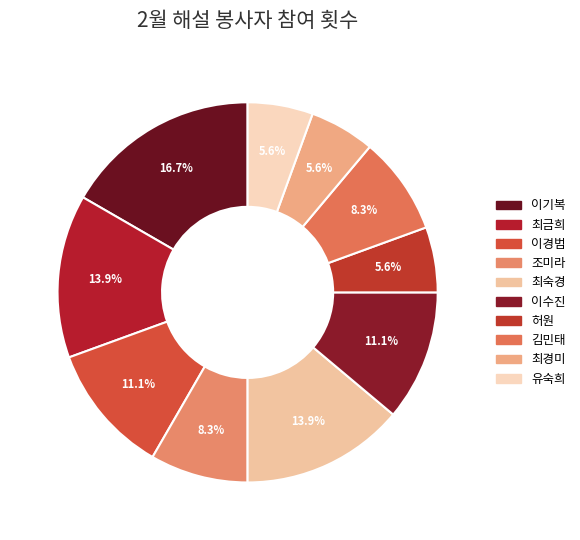

Is 이기복 the majority of the pie?

No